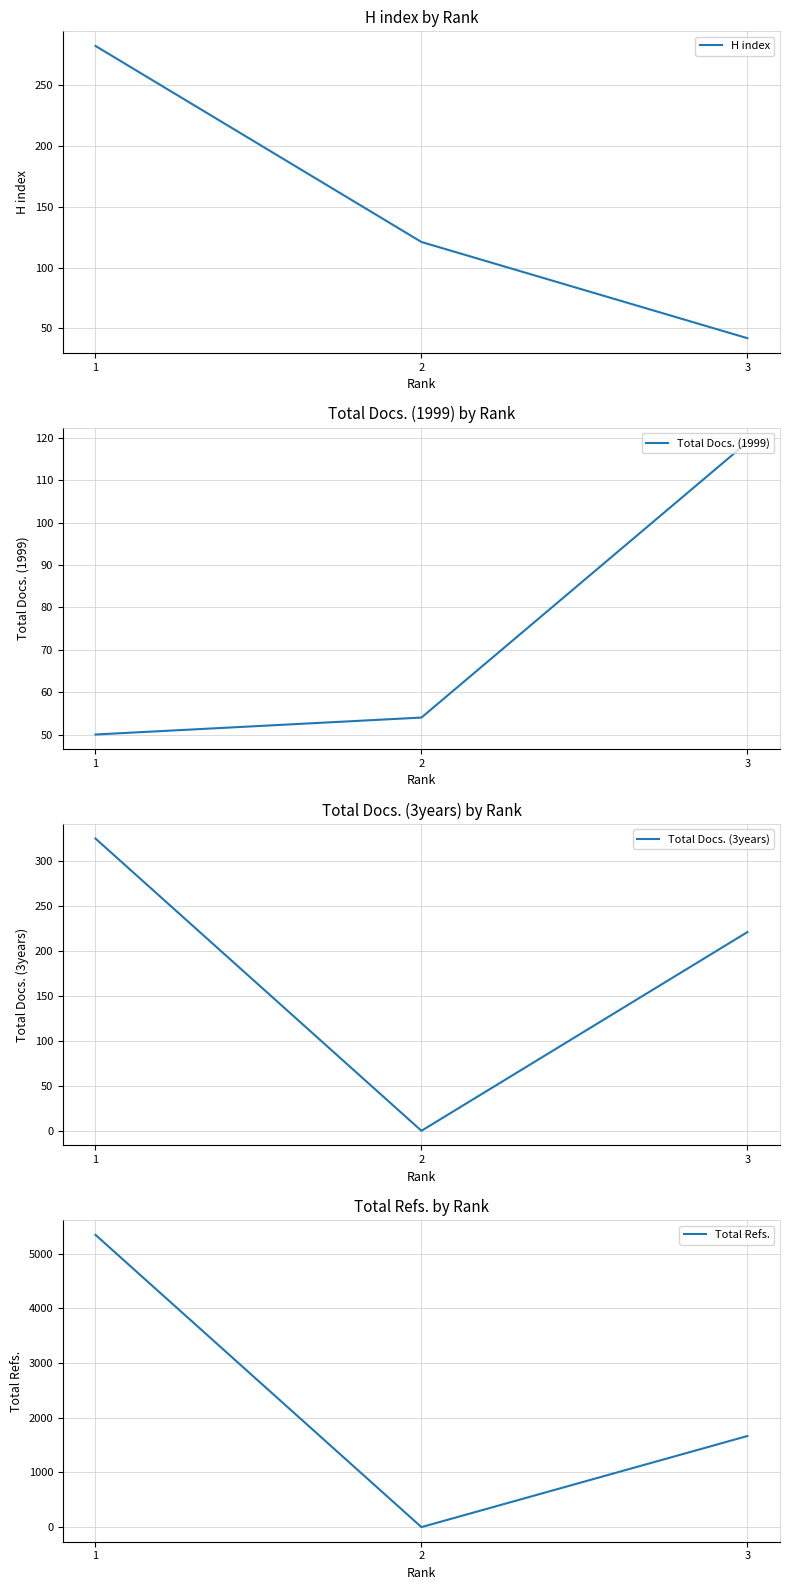

What is the average value of the Total Refs. series?

2336